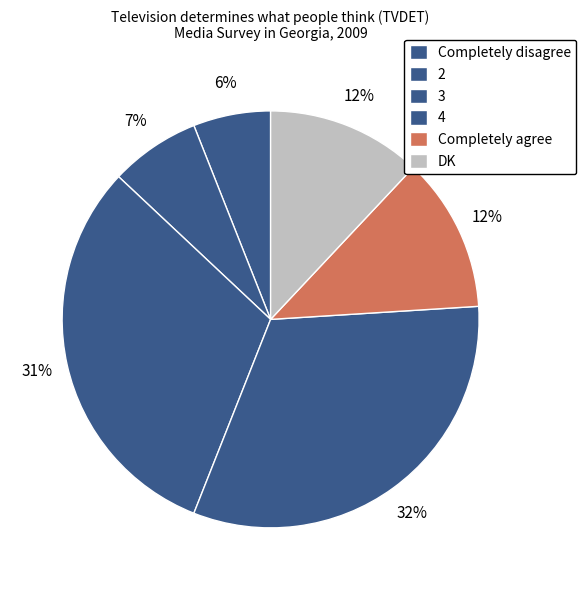

Is it true that 3 is 31% of the pie?

True